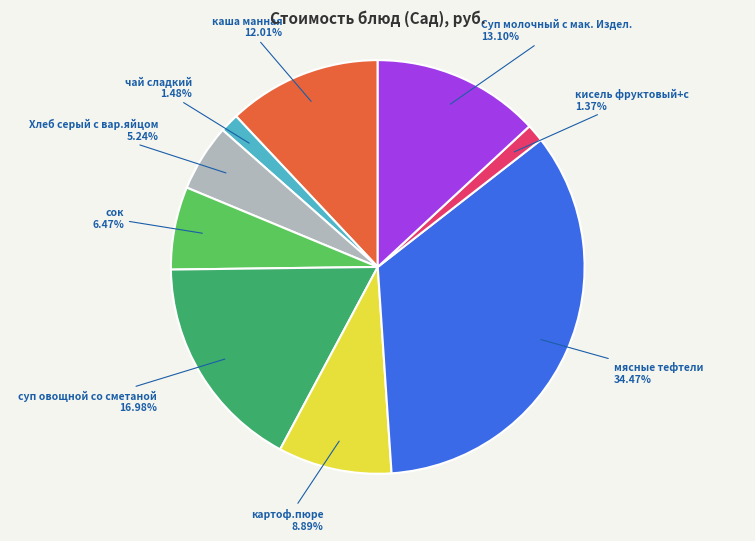

Count the number of slices in the pie.

9